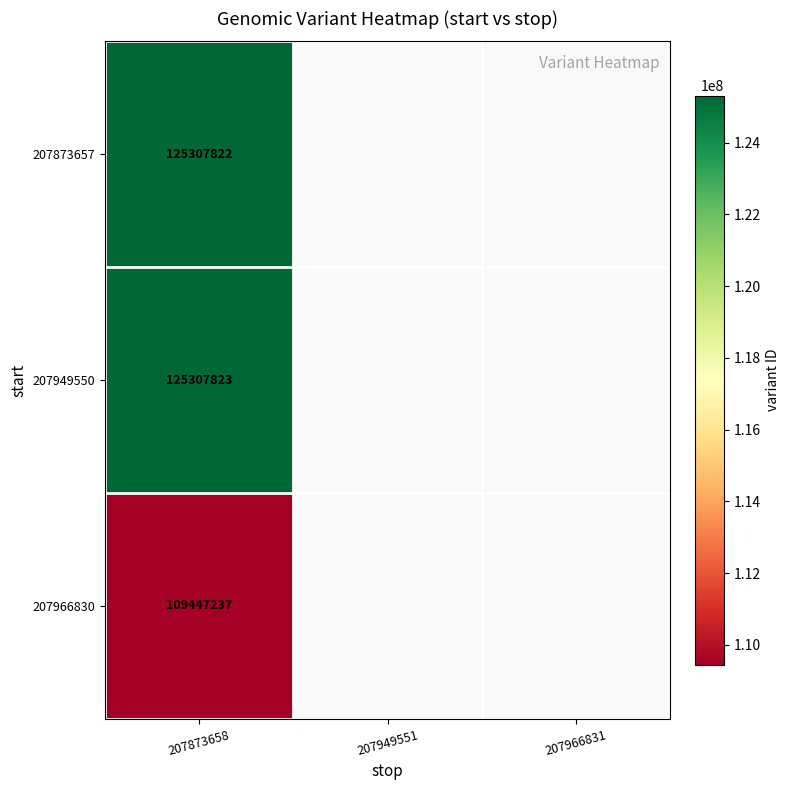

Is it true that 207966830 equals 109447237 at 207873658?

True